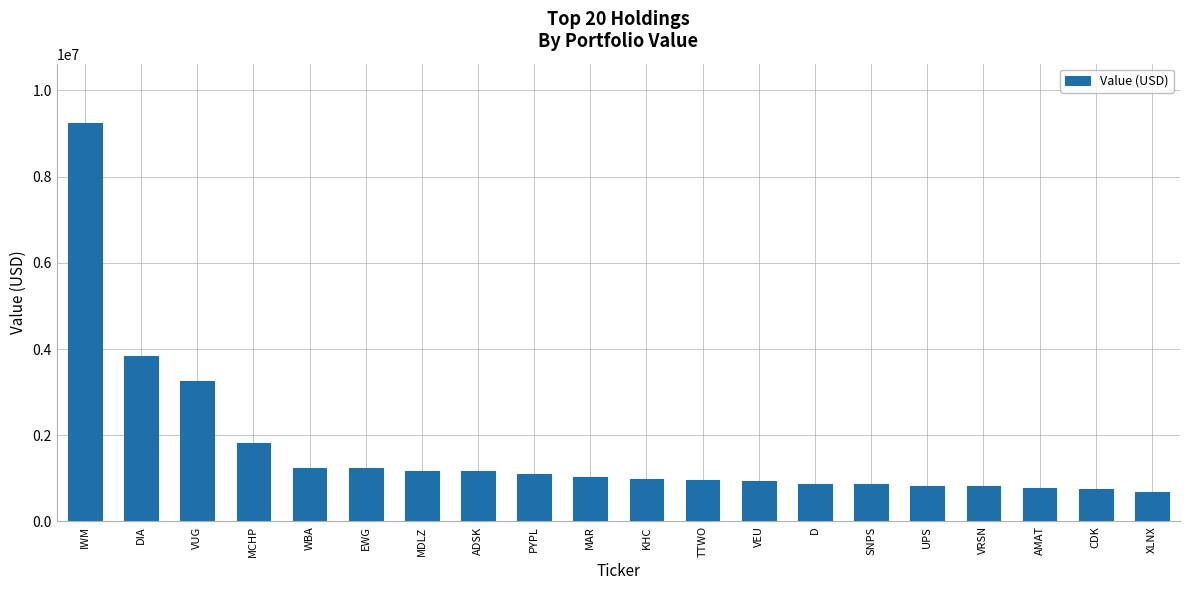

What is the value of the 8th bar from the left?

1170000